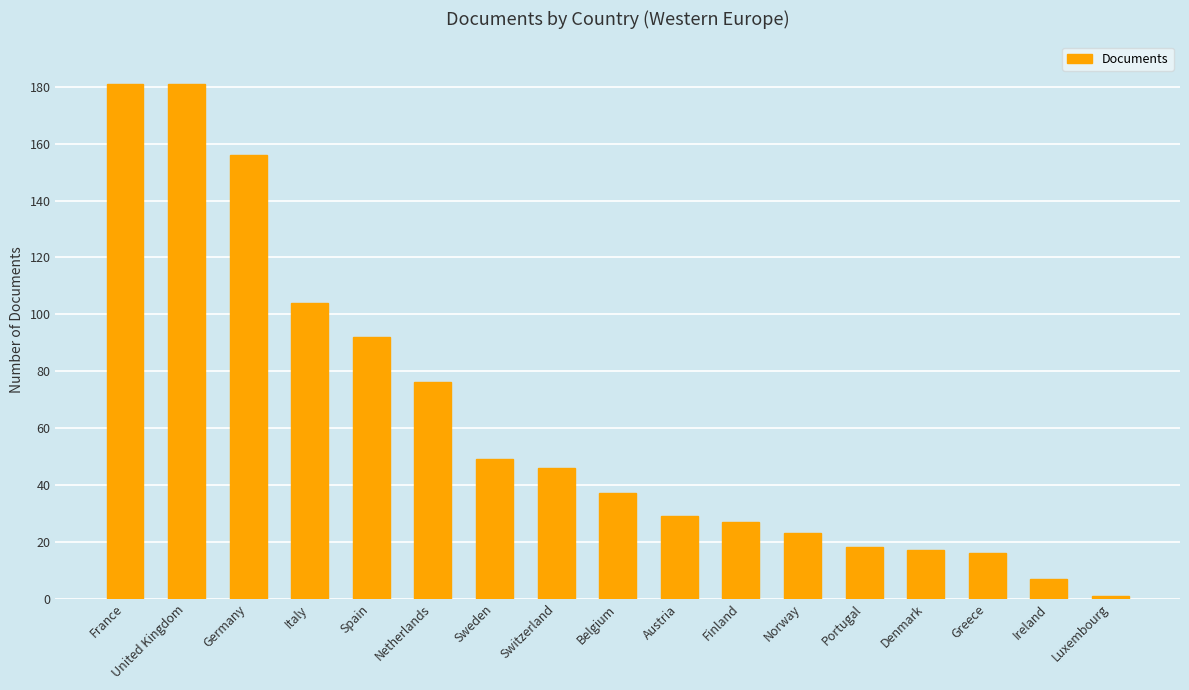

What is the average value?

62